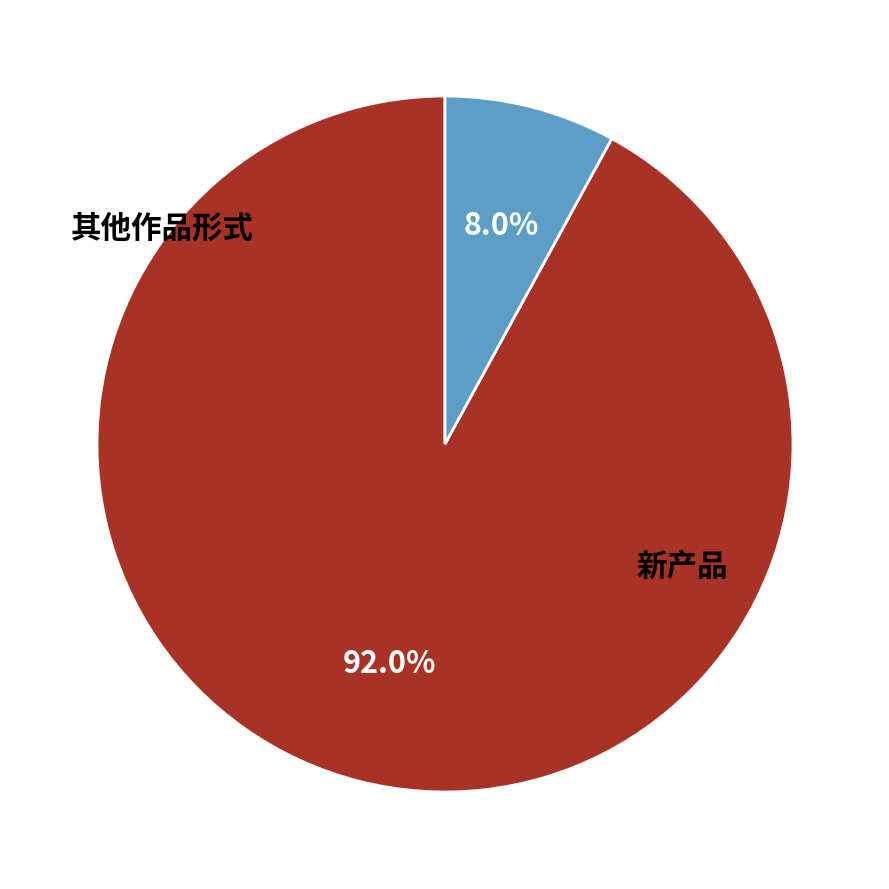

Does any single category account for the majority?

Yes